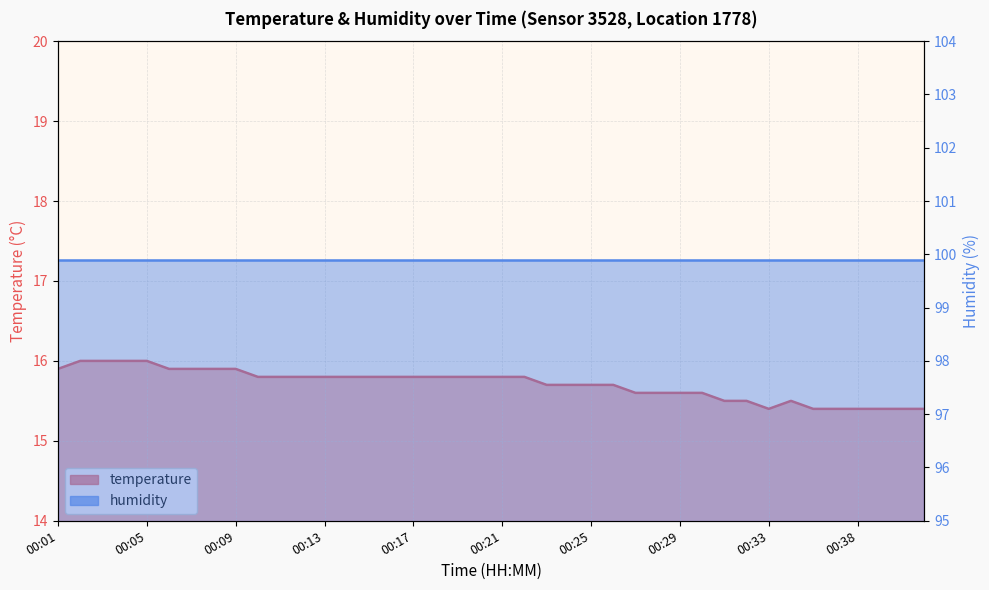

At which label is humidity closest to 99?

00:01